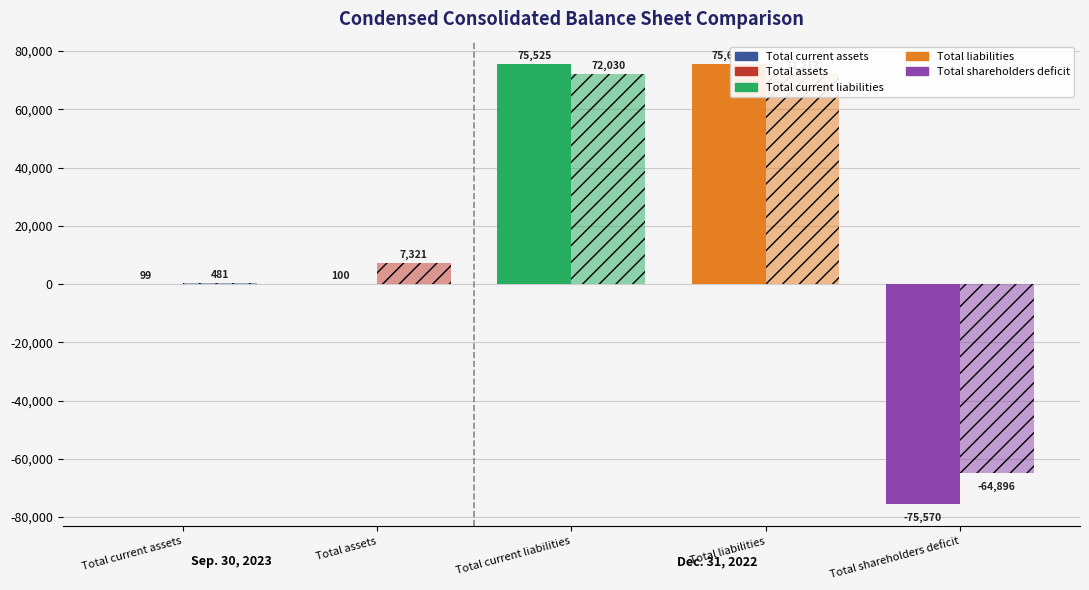

The Dec. 31, 2022 series shows 22648 at Total liabilities. True or false?

False